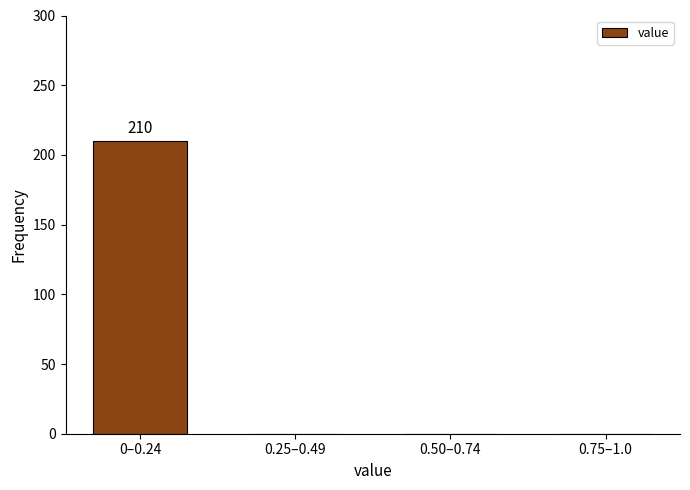

Reading left to right, what are all the values shown in this chart?

0–0.24=210	0.25–0.49=0	0.50–0.74=0	0.75–1.0=0